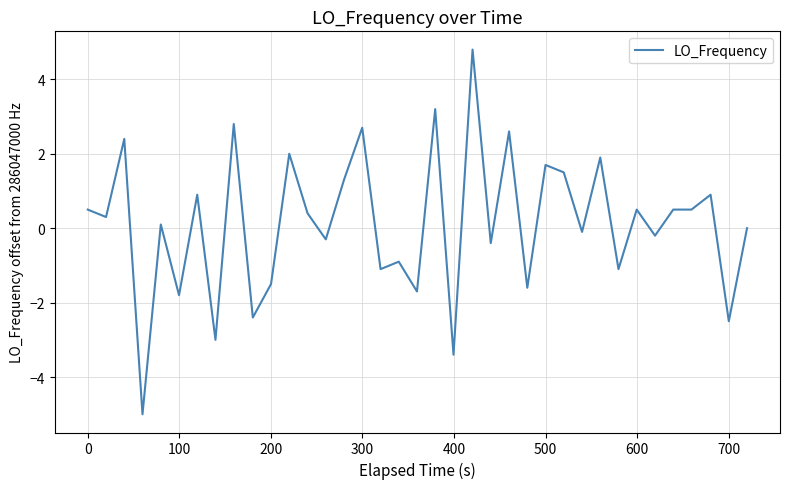

What is the difference between the maximum and minimum values?

9.8